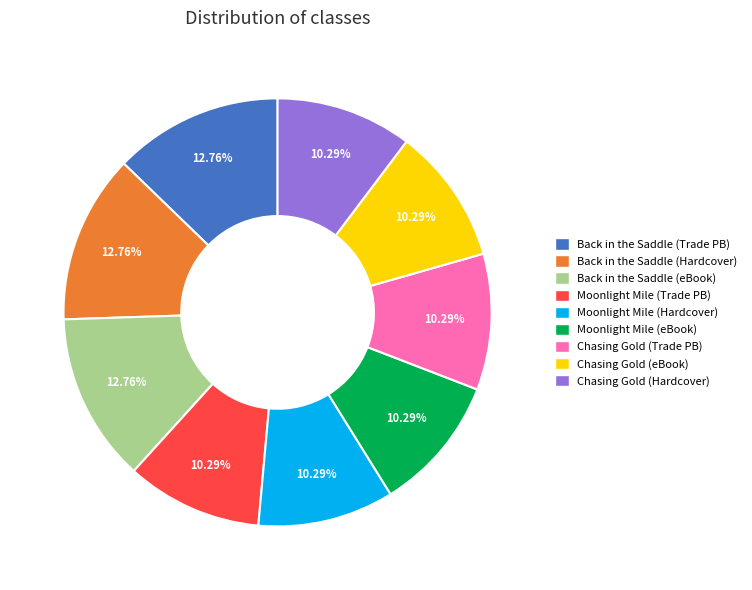

Does any single category account for the majority?

No